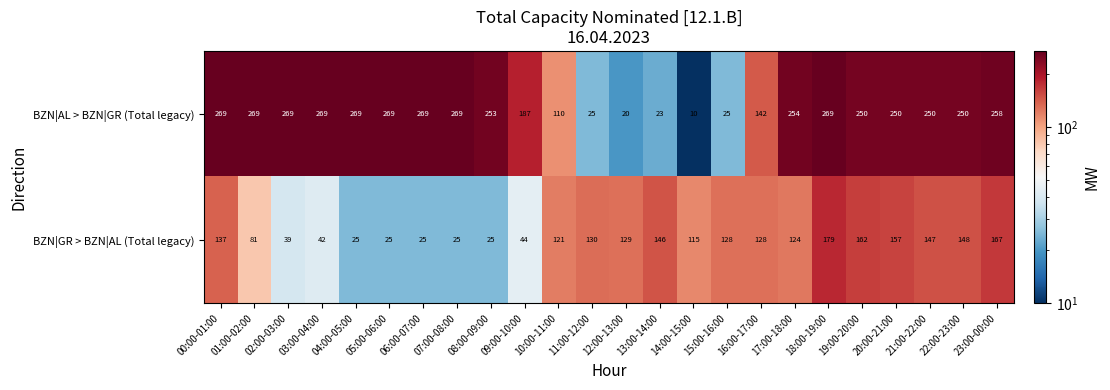

What is the greatest value displayed?

269